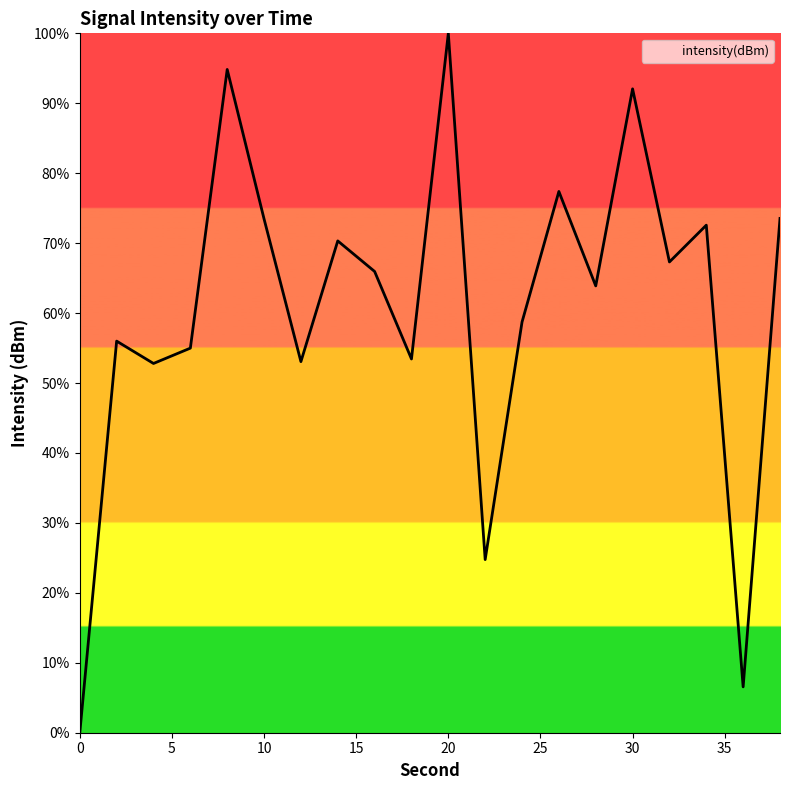

What is the greatest value displayed?

100.0